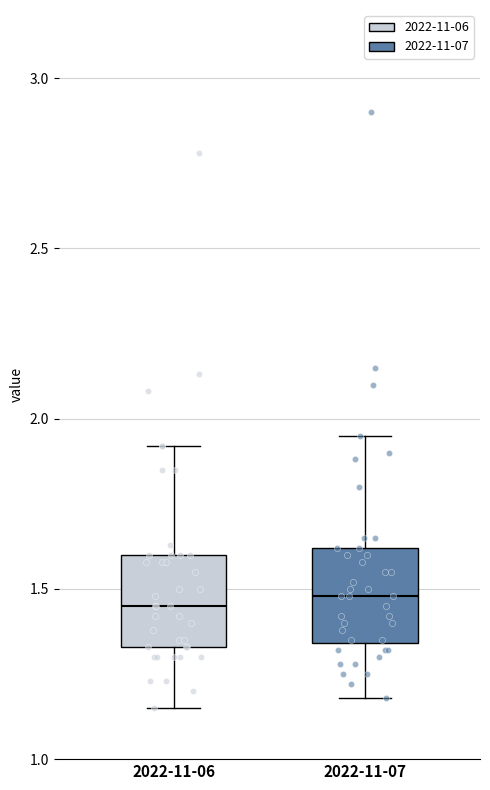

Where does the lower whisker of the box for 2022-11-06 end on the y-axis? The values are not printed on the chart, so give them approximately, as read against the axis.

1.15